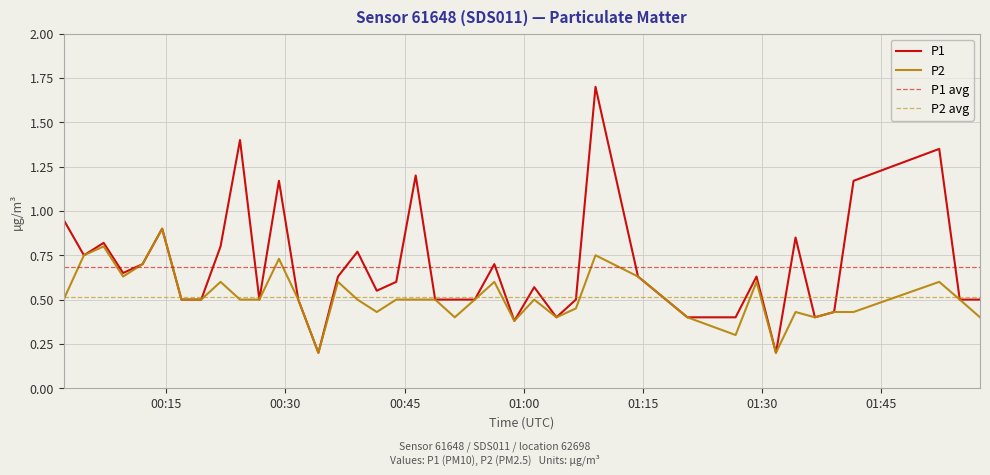

Which has a higher value, 2023-05-18T00:02:05 or 2023-05-18T01:34:13?

2023-05-18T00:02:05